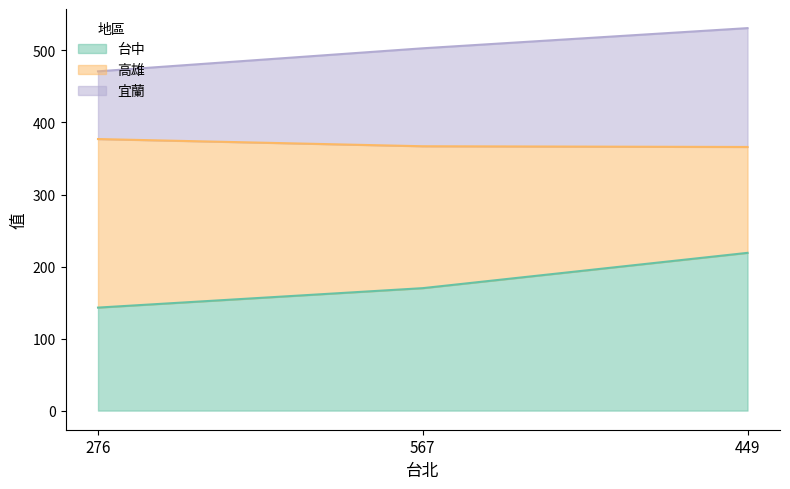

Where is 台中 nearest to the value 181?

567